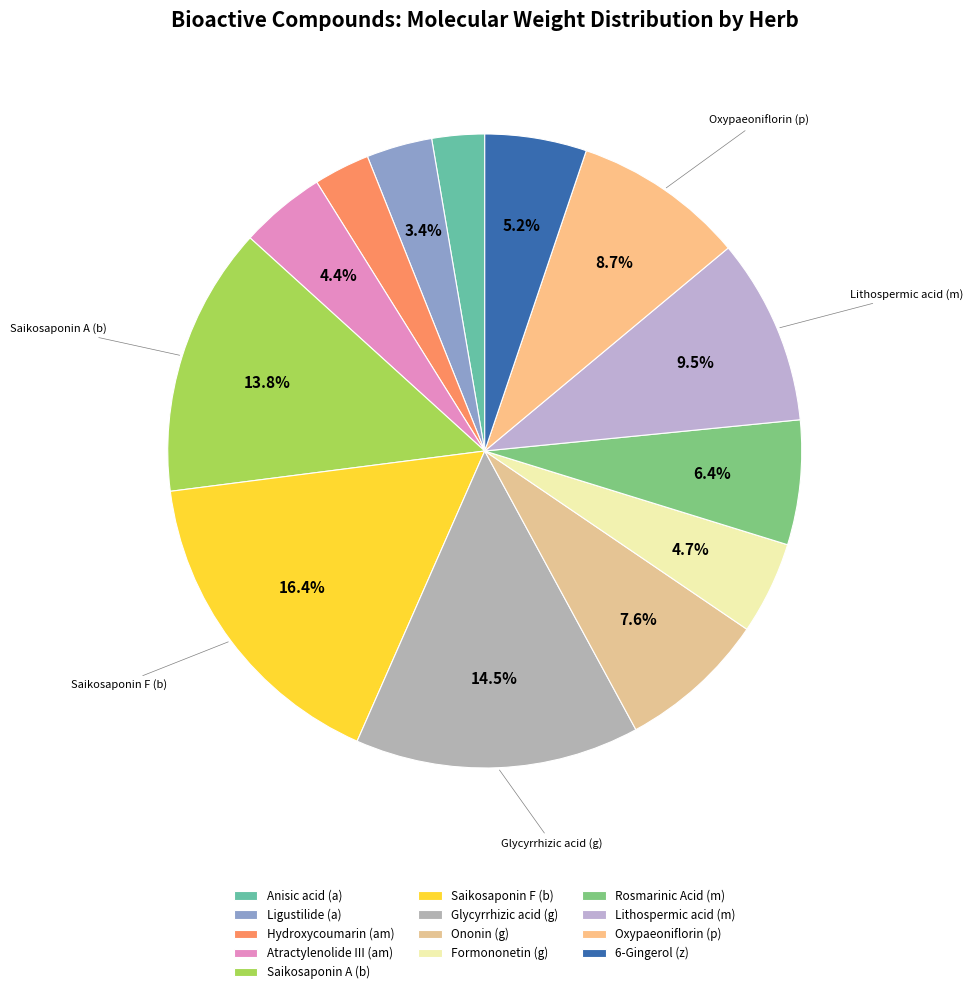

True or false: Oxypaeoniflorin (p) accounts for 19% of the total.

False